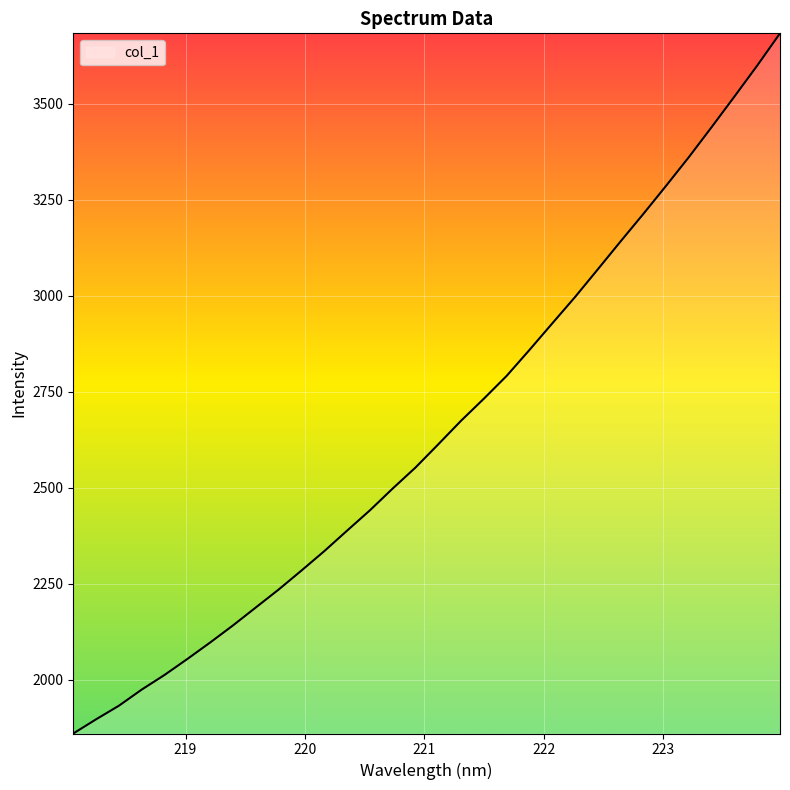

What is the smallest value displayed?

1859.6